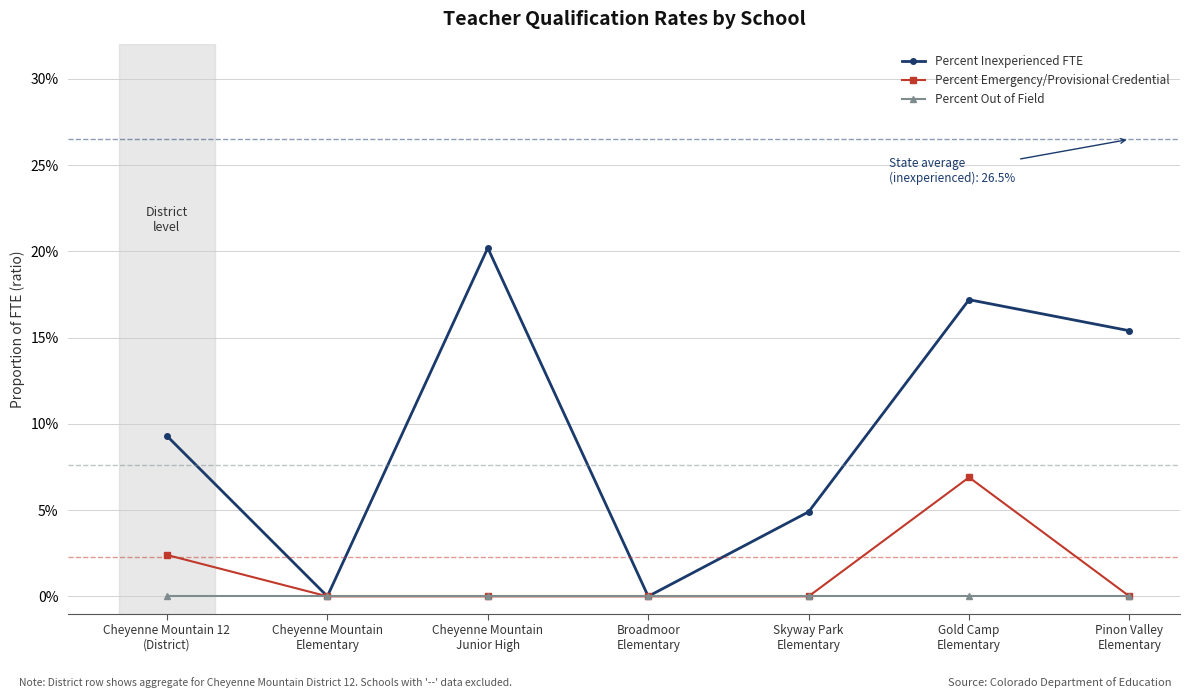

What is the label of the 4th point from the right?

Broadmoor
Elementary